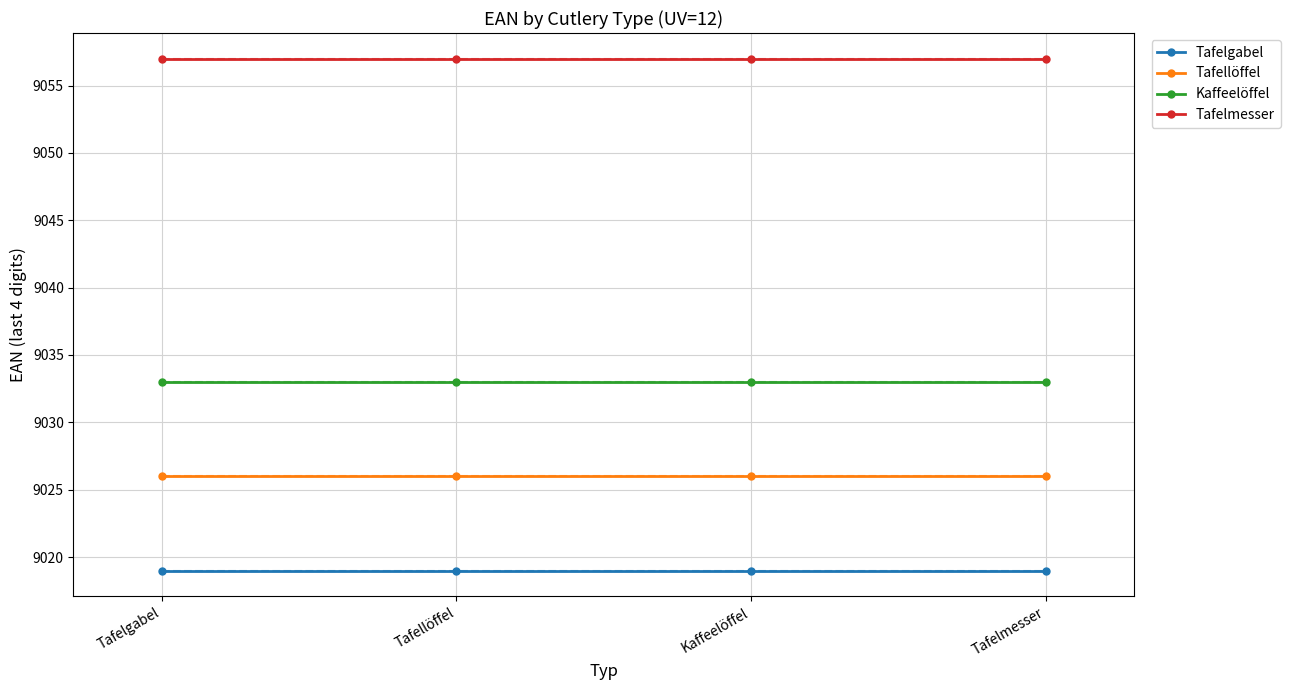

What is the value of the Tafelmesser point at the 1st from the left?

9057